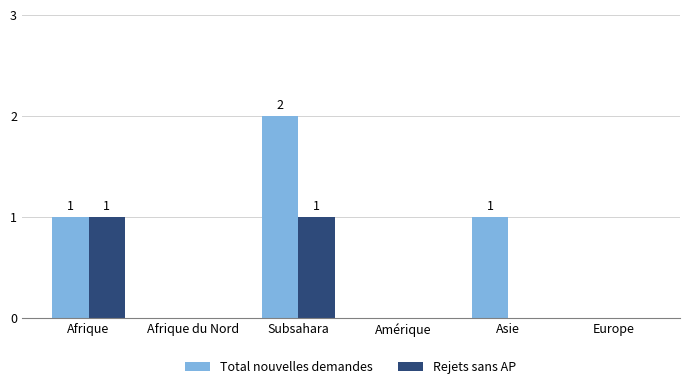

Which series has the largest total across all categories?

Total nouvelles demandes